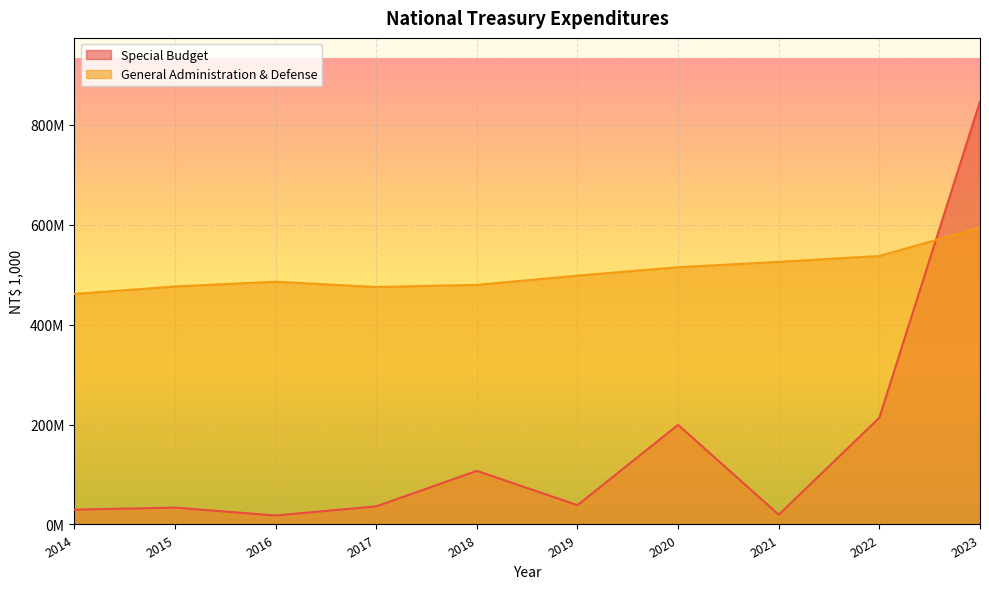

Reading left to right, list all the values displayed in this chart.

Special Budget: 29614655	33760750	17976174	36212090	107345209	38719071	199513010	19534653	213816718	847224695
General Administration & Defense: 461555075	476568720	486057648	475440650	479746121	498295507	515036682	525801130	537599830	594472601